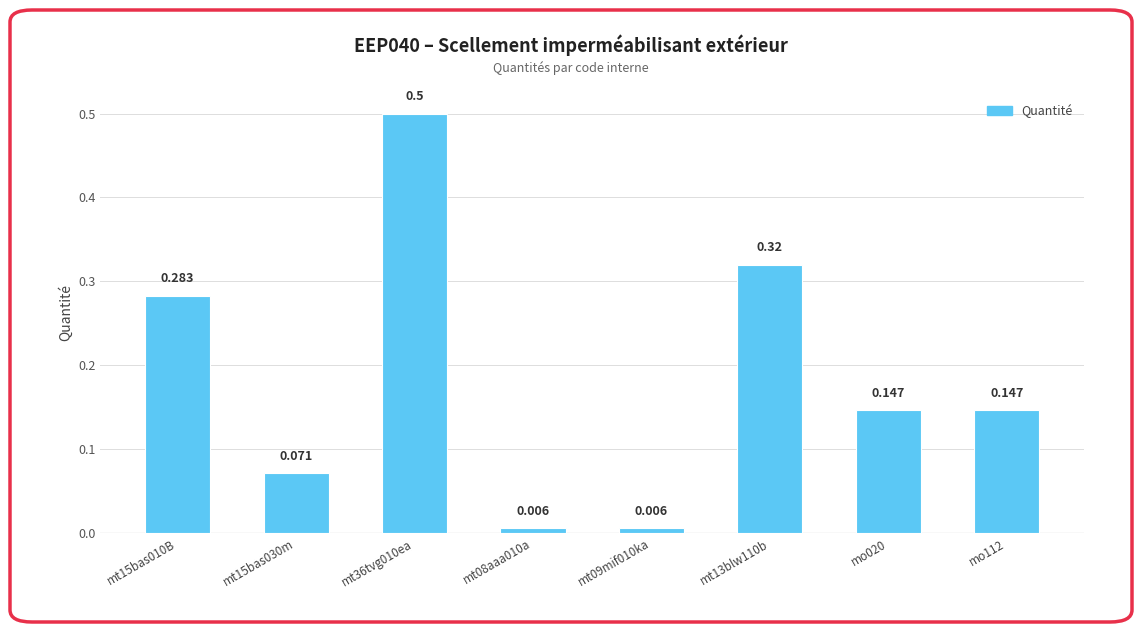

Are the bars horizontal?

No